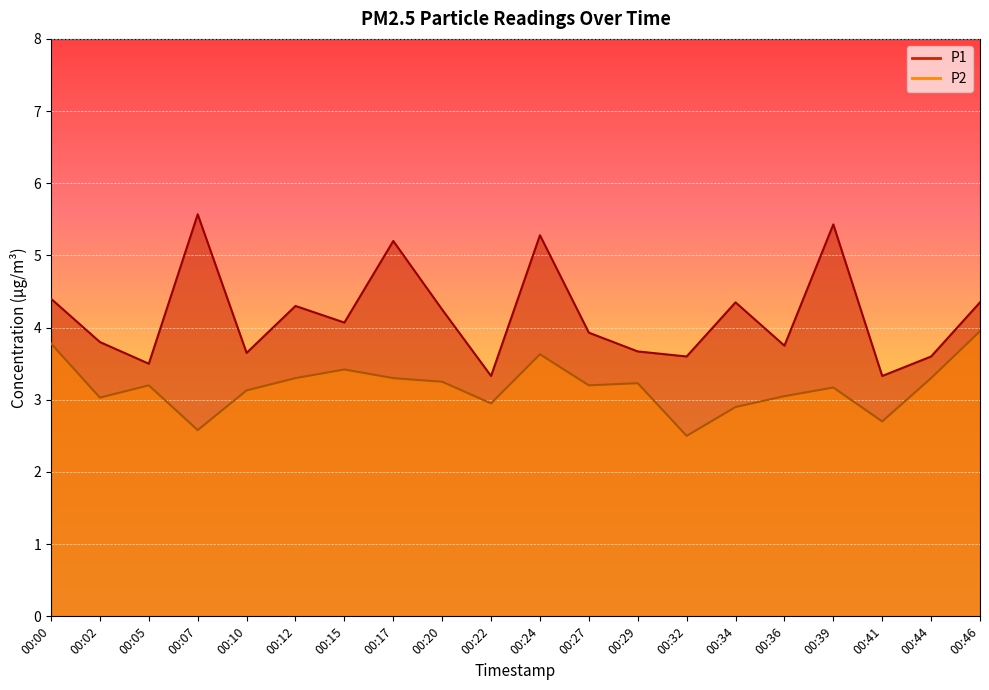

How many data points in P2 are above 3?

15